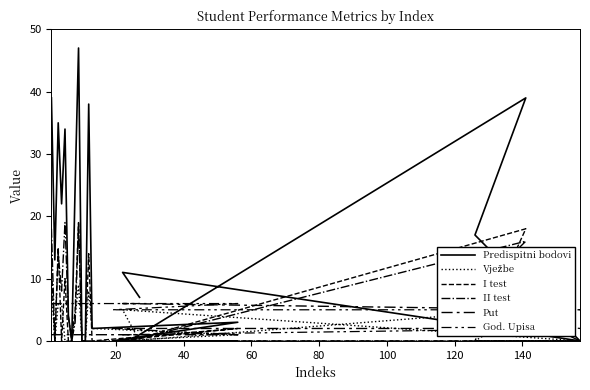

After their last crossing, which series has the higher values: Vježbe or God. Upisa?

God. Upisa